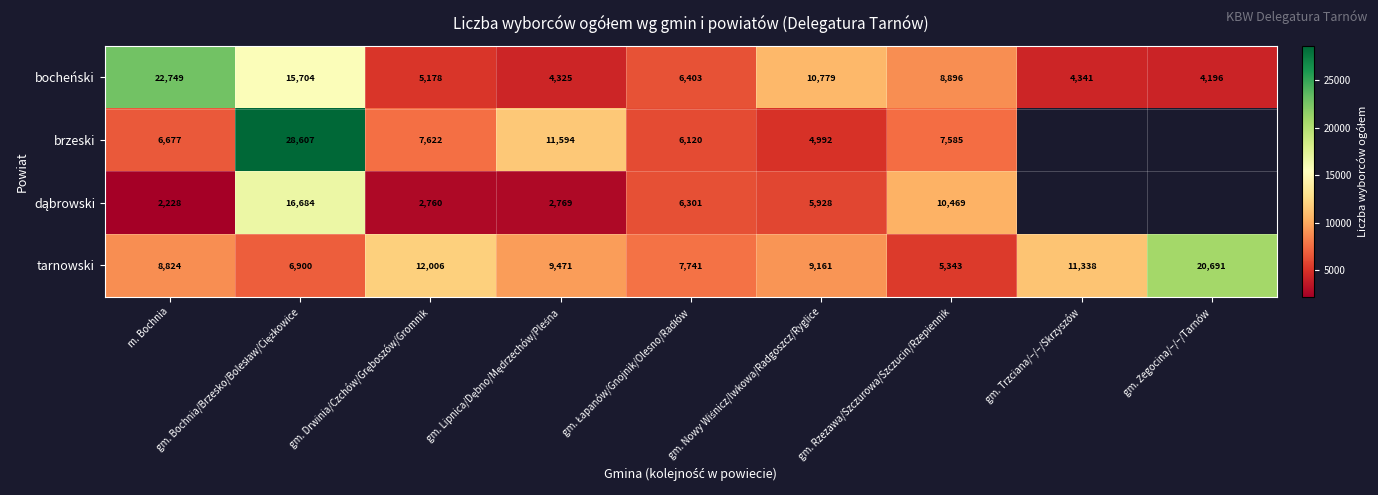

What is the approximate value of tarnowski at m. Bochnia, to the nearest 10?

8820